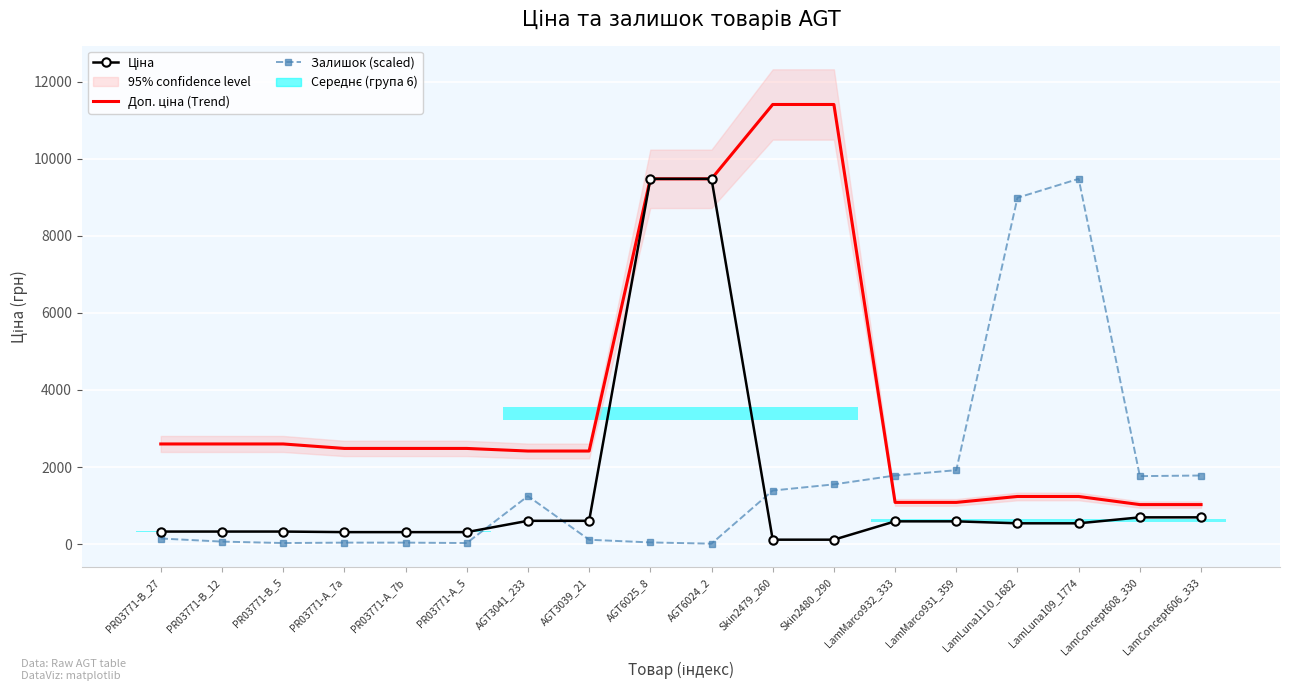

At which category is the sum across all series the highest?

AGT6025_8